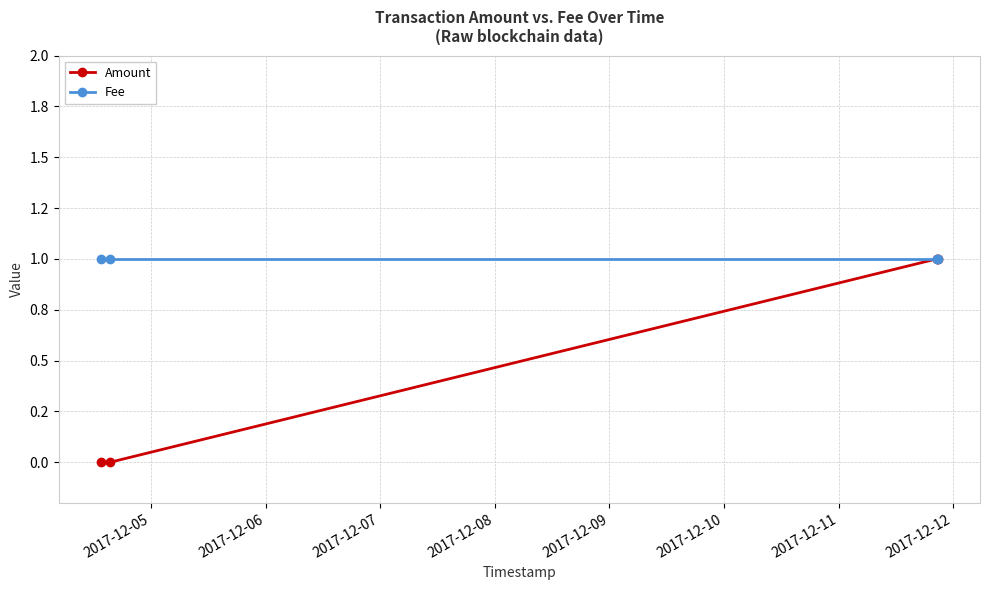

Reading left to right, extract all data points from this chart.

Amount: 0	0	1	1
Fee: 1	1	1	1